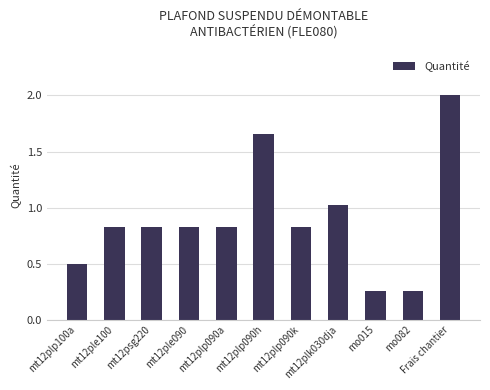

What position from the left is mt12plp090a?

5